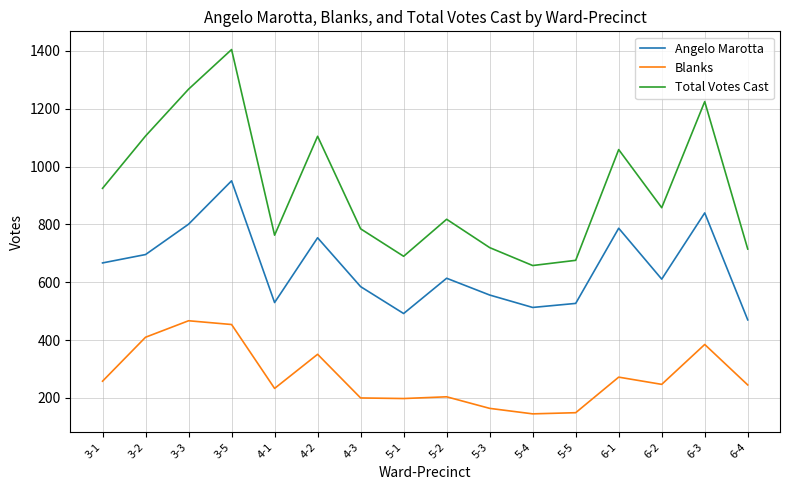

True or false: Total Votes Cast and Blanks cross at least once.

False